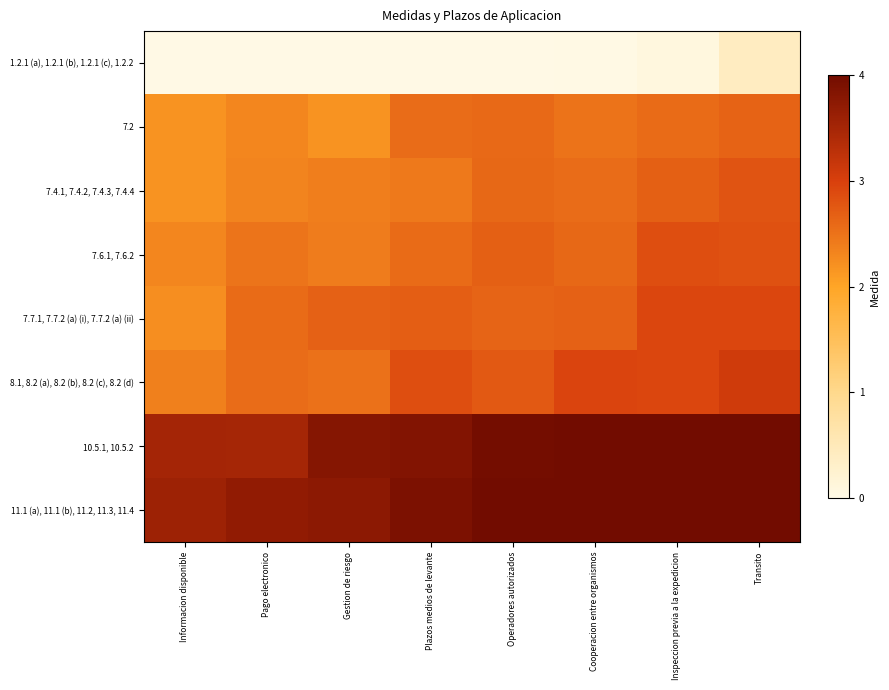

What is the spread (max minus min) of values at Transito?

3.6